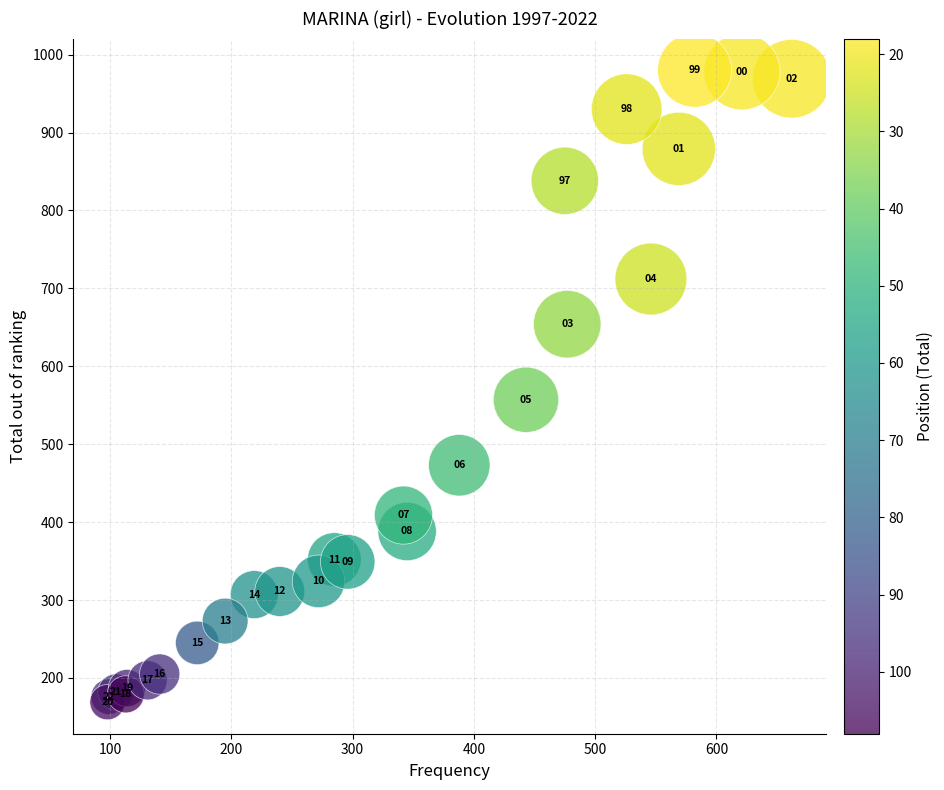

What Y value in the scatter plot is closest to 574?

557